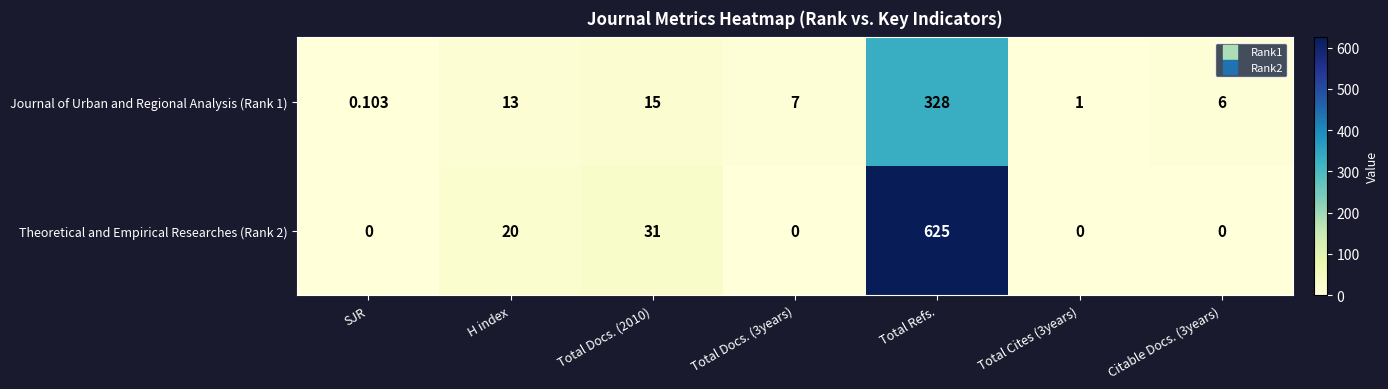

What is the total value across all series at Total Cites (3years)?

1.0